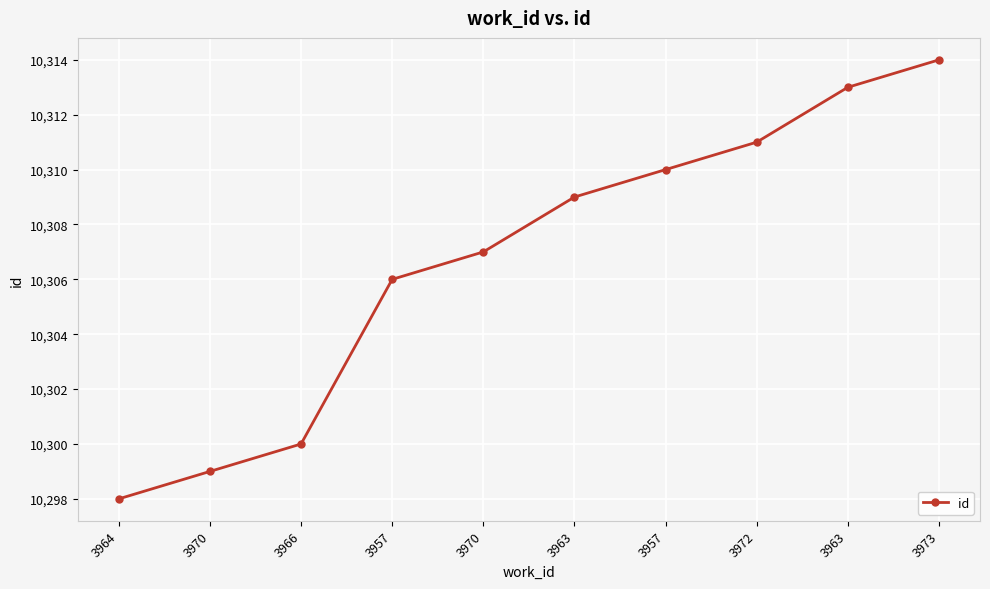

What is the approximate value at 3957?

10310